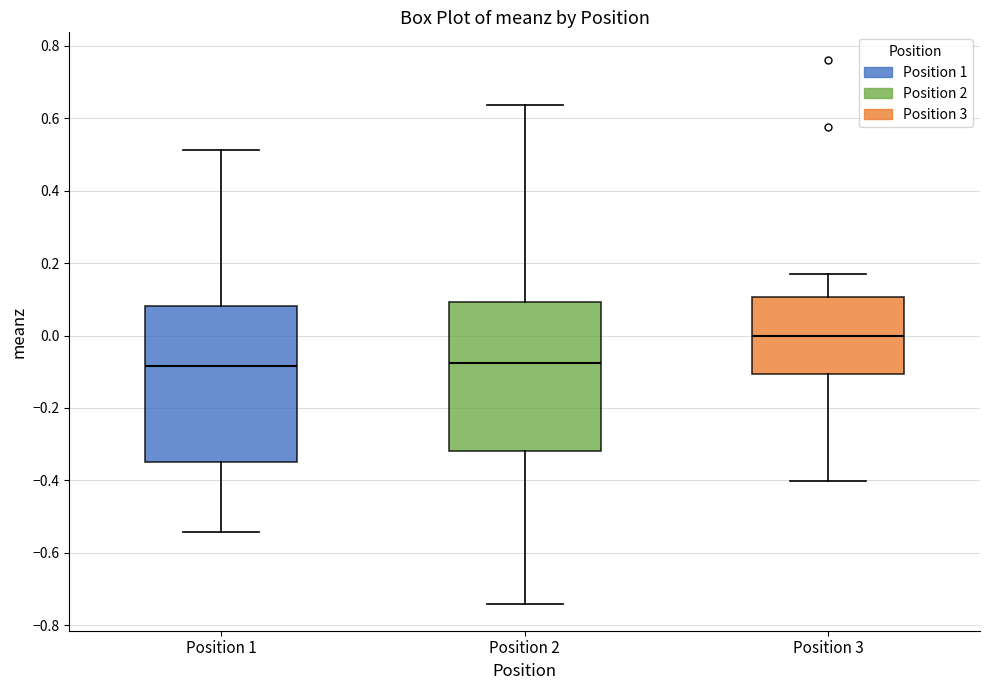

Reading left to right, read every box against the y-axis: the position of its median line, the range the box covers, and the ends of its whiskers. The values are not printed on the chart, so give them approximately, as read against the axis.

Position 1: median -0.08, box -0.34 to 0.08, whiskers -0.54 to 0.52
Position 2: median -0.08, box -0.32 to 0.10, whiskers -0.74 to 0.64
Position 3: median 0.00, box -0.10 to 0.10, whiskers -0.40 to 0.18